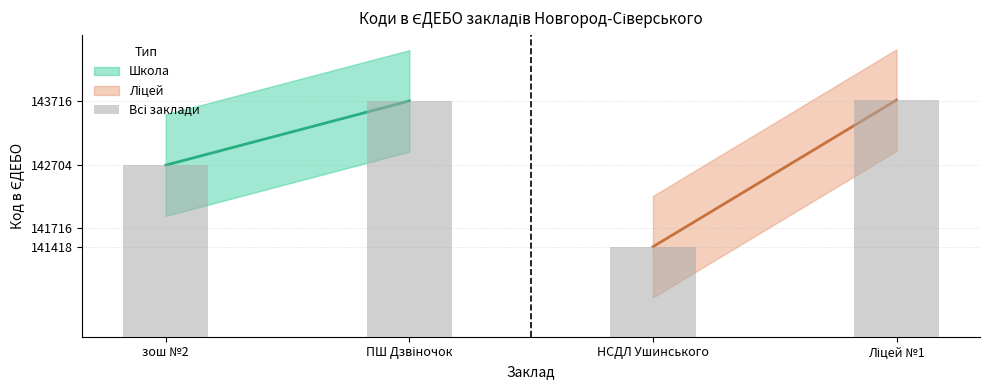

At which category does the chart reach its minimum across all series?

НСДЛ Ушинського